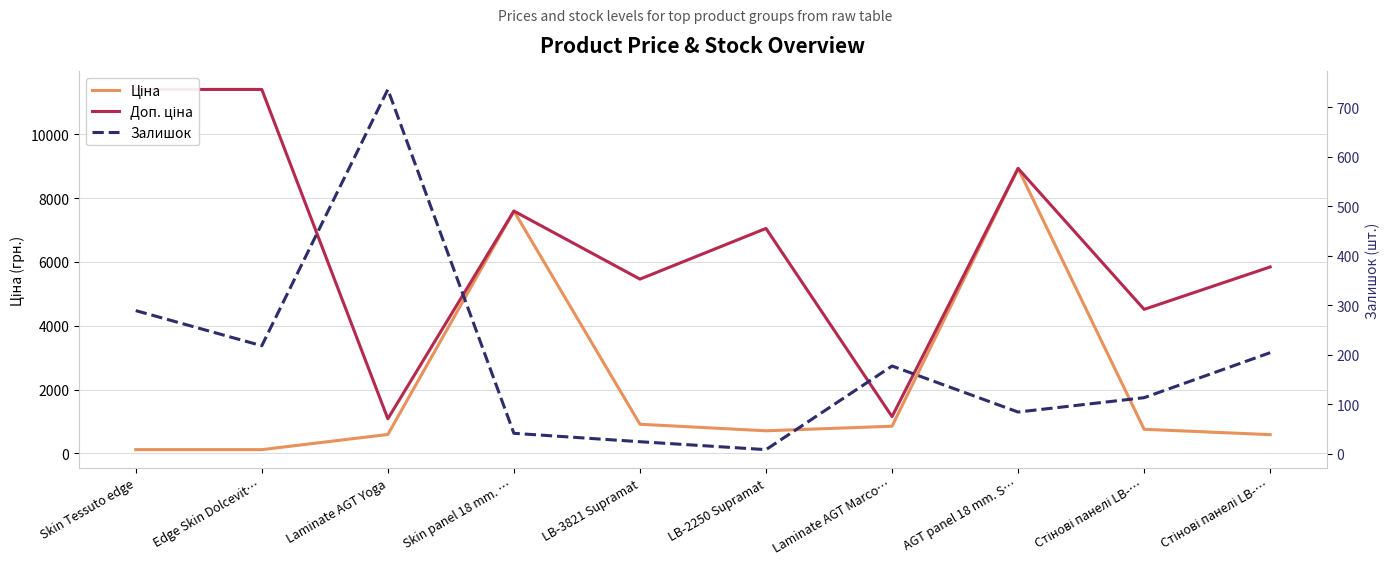

At Laminate AGT Marco…, list the series in order from largest to smallest.

Доп. ціна, Ціна, Залишок